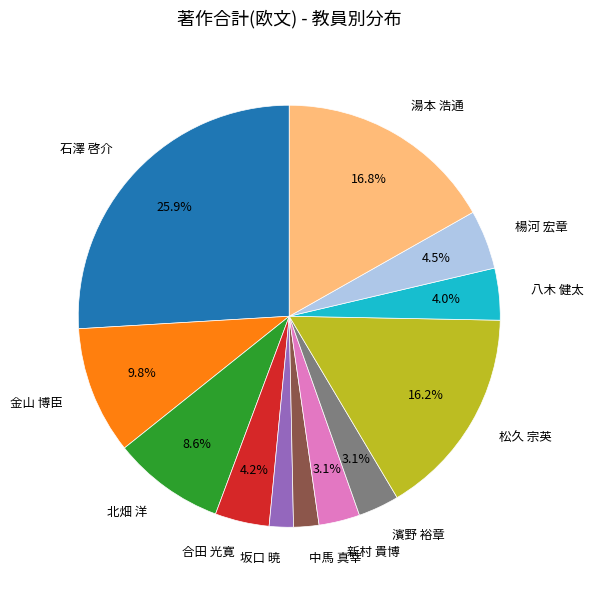

To the nearest percent, what is the combined percentage of 北畑 洋 and 八木 健太?

13%